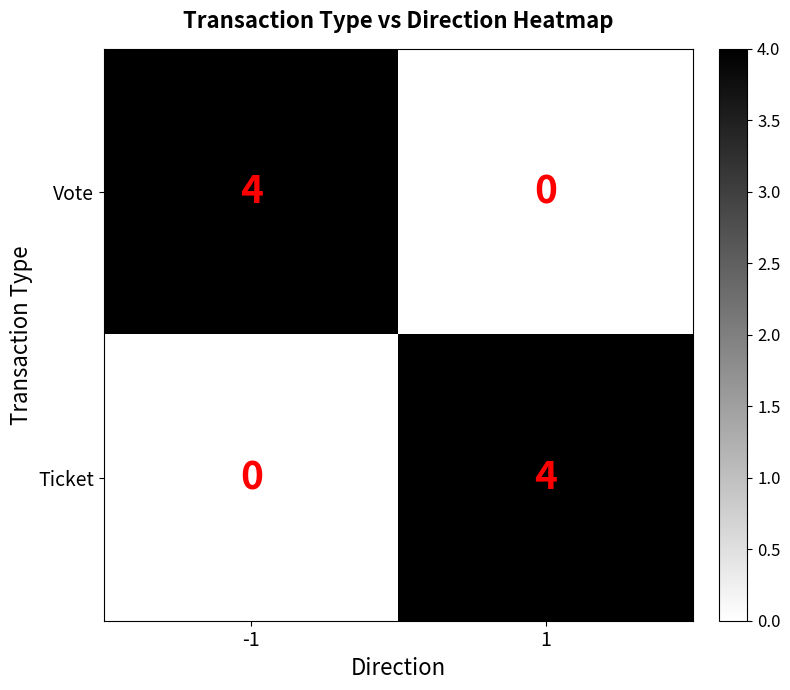

What is the sum of all Ticket values?

4